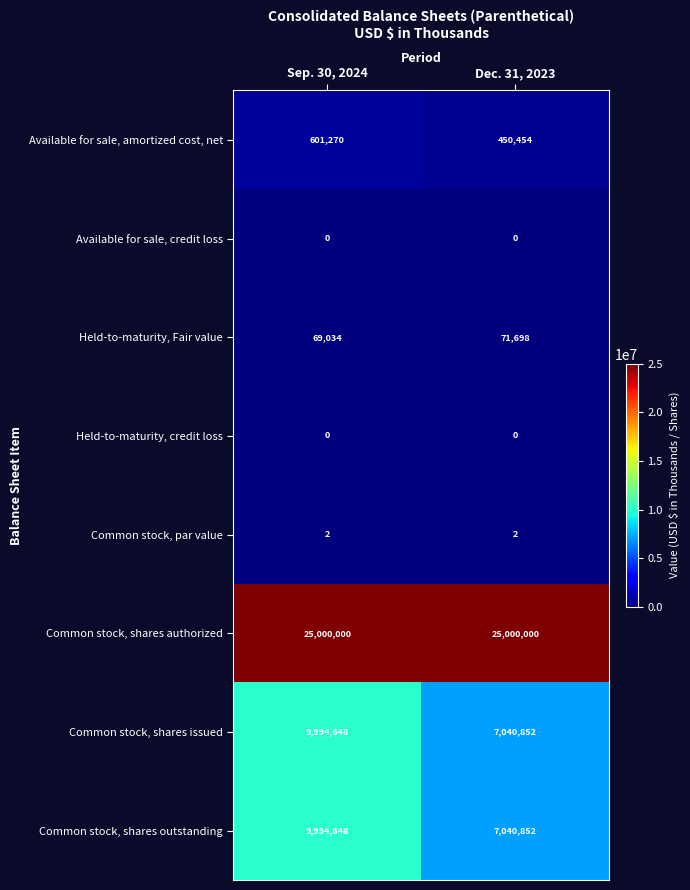

At which category is the sum across all series the highest?

Sep. 30, 2024